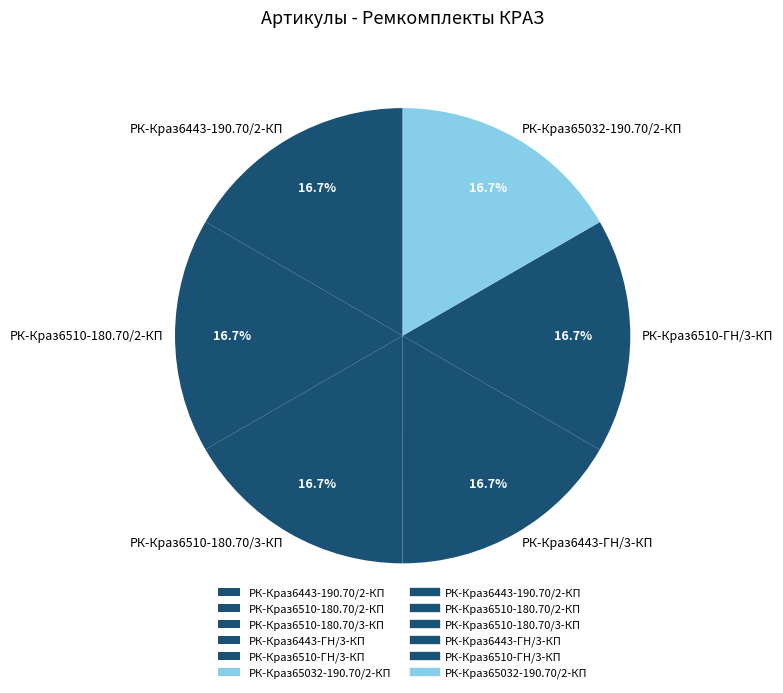

Count the number of slices in the pie.

6